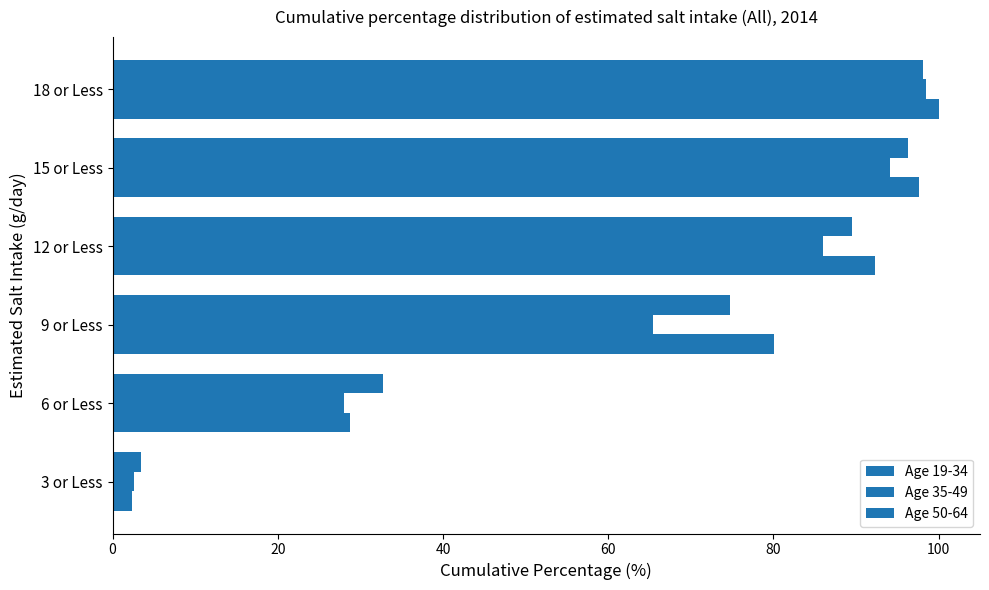

How many values in the Age 19-34 series are below 92?

3